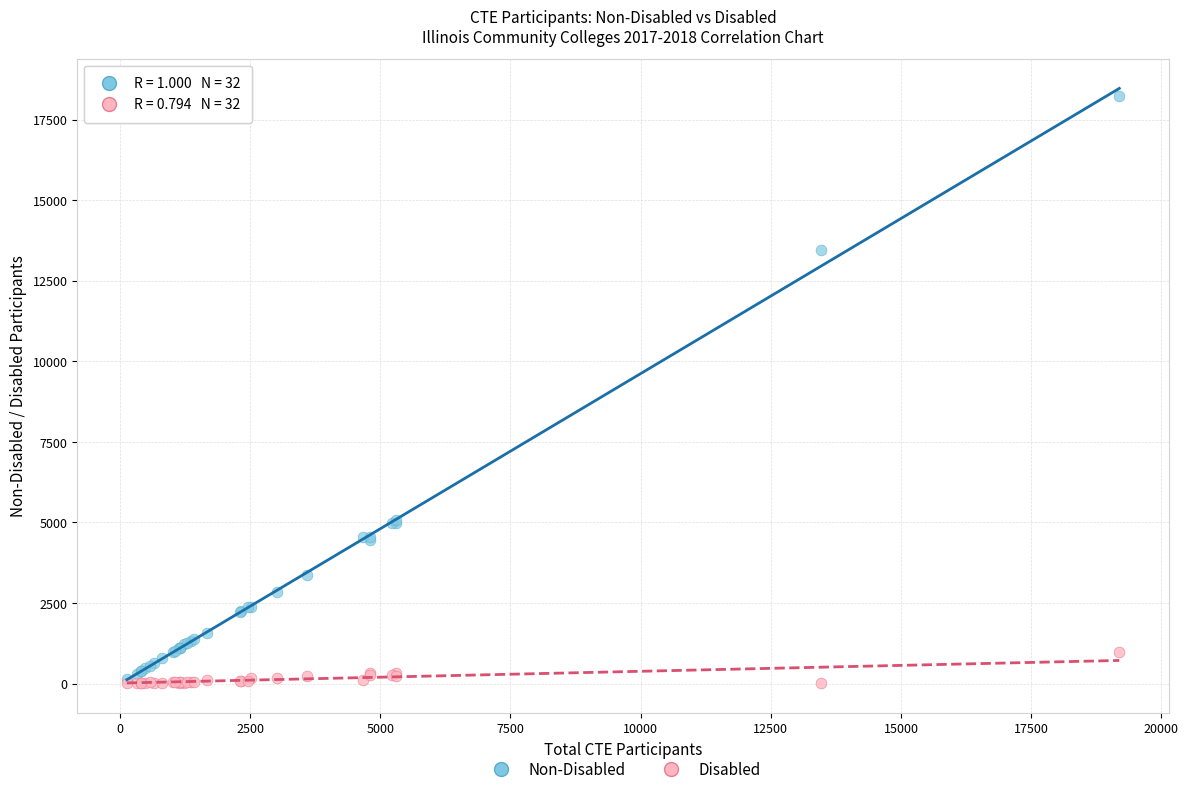

Which series reaches the maximum Y coordinate?

Non-Disabled